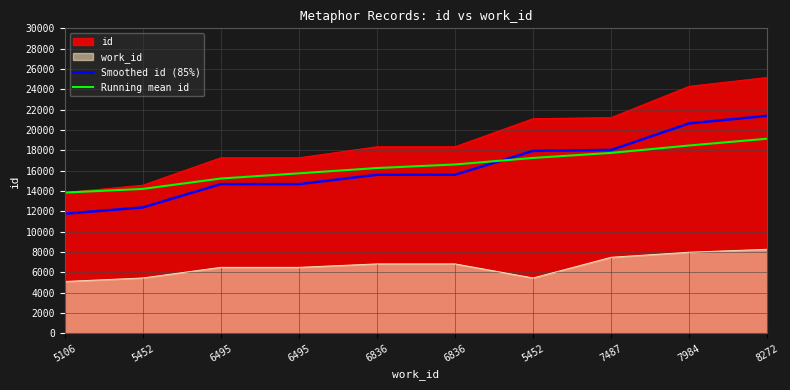

What is the average value of the Smoothed id (85%) series?

16276.3